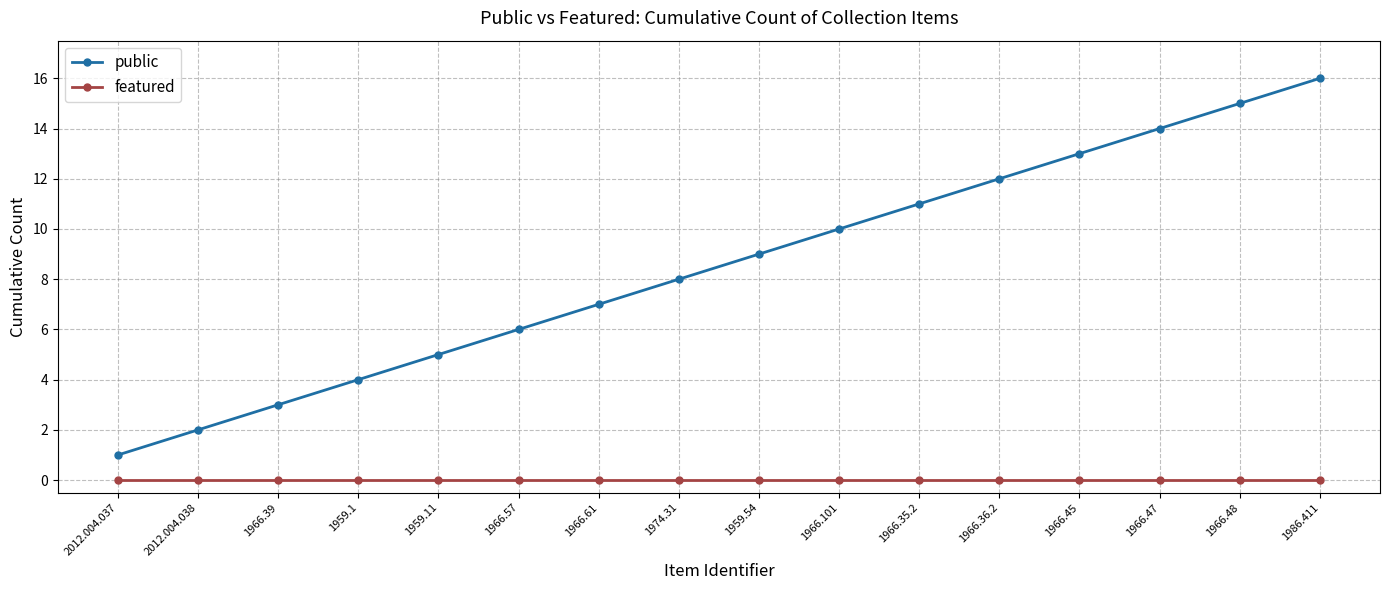

Reading left to right, extract all data points from this chart.

public: 2012.004.037=1	2012.004.038=2	1966.39=3	1959.1=4	1959.11=5	1966.57=6	1966.61=7	1974.31=8	1959.54=9	1966.101=10	1966.35.2=11	1966.36.2=12	1966.45=13	1966.47=14	1966.48=15	1986.411=16
featured: 2012.004.037=0	2012.004.038=0	1966.39=0	1959.1=0	1959.11=0	1966.57=0	1966.61=0	1974.31=0	1959.54=0	1966.101=0	1966.35.2=0	1966.36.2=0	1966.45=0	1966.47=0	1966.48=0	1986.411=0